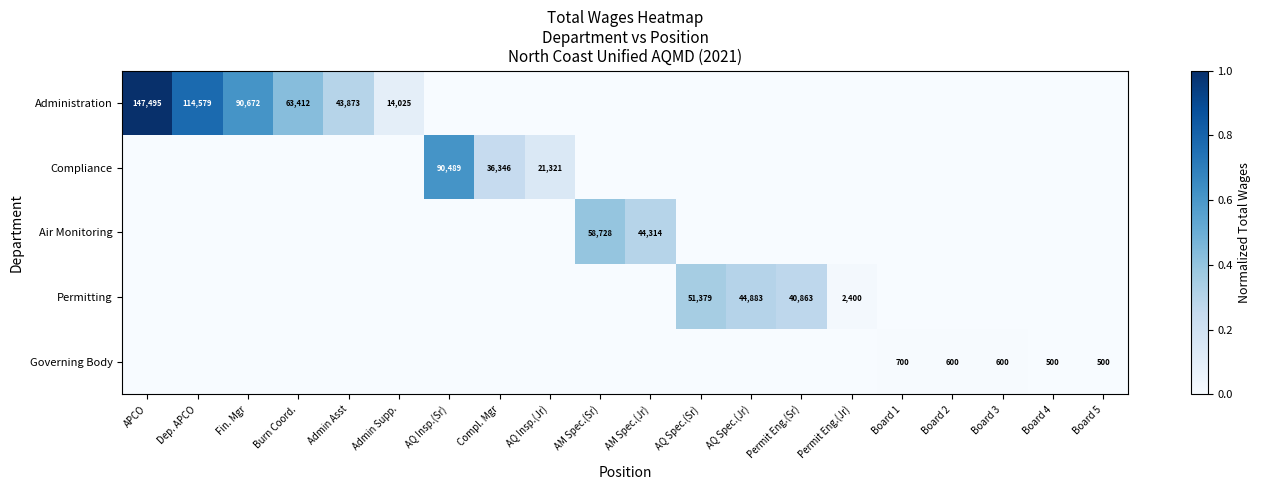

Is it true that Administration equals 90672 at Fin. Mgr?

True